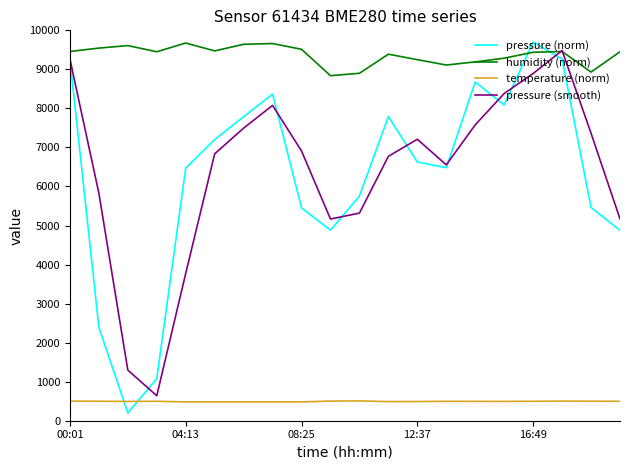

At how many categories does at least one series exceed 978?

20